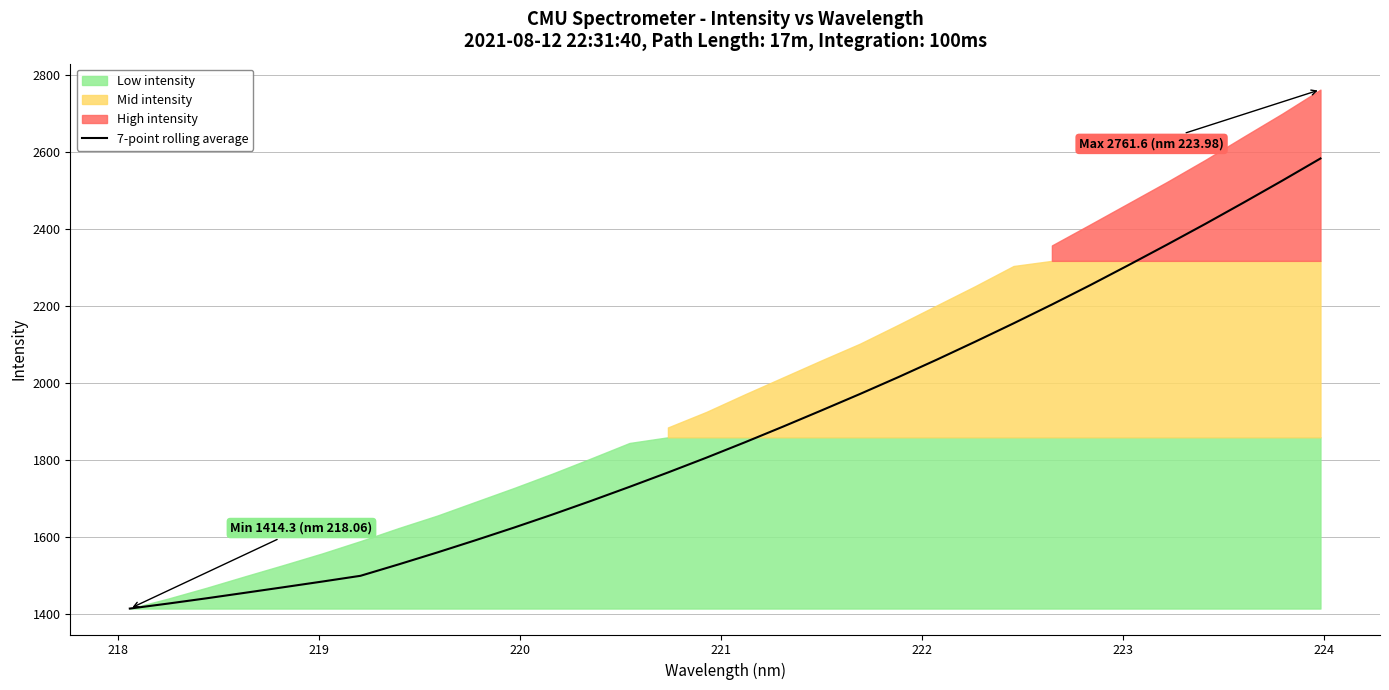

Reading right to left, list all the values displayed in this chart.

2582.8	2525.0	2468.6	2413.1	2359.1	2306.1	2254.0	2203.6	2154.7	2107.1	2060.4	2015.2	1971.3	1928.8	1886.8	1845.8	1806.0	1767.5	1730.2	1693.9	1658.6	1624.7	1591.9	1560.0	1529.2	1499.3	1484.3	1469.7	1455.3	1441.0	1427.3	1414.3